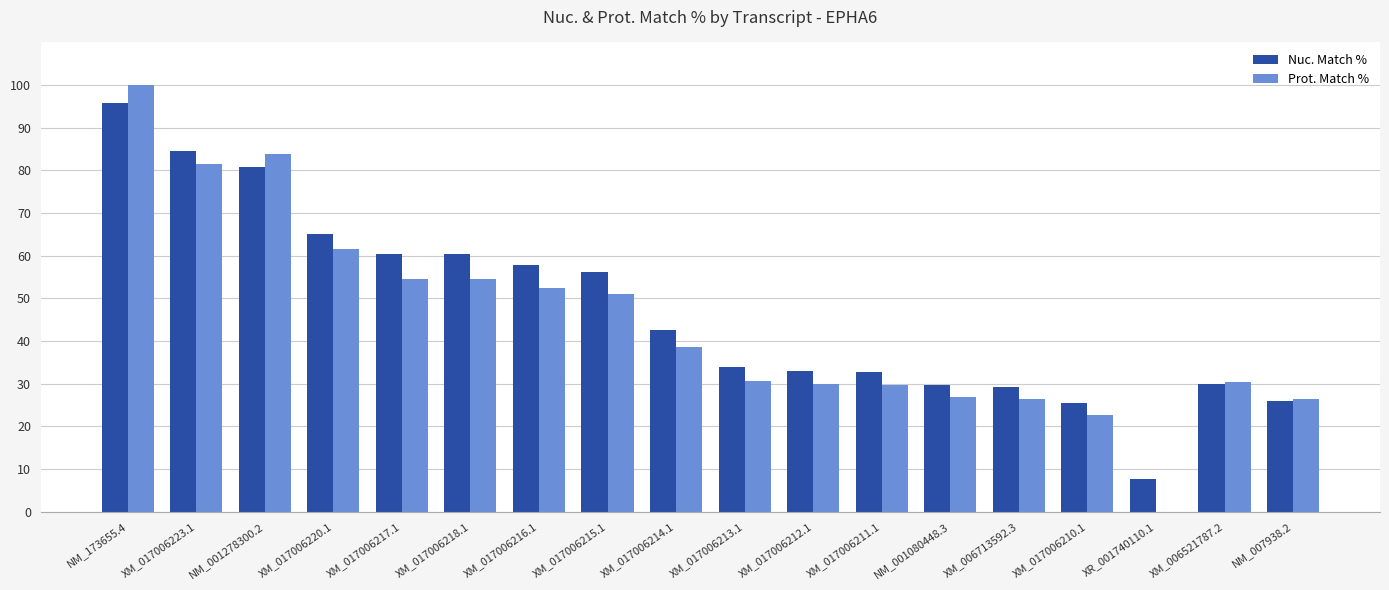

Which category has the highest value in the Nuc. Match % series?

NM_173655.4